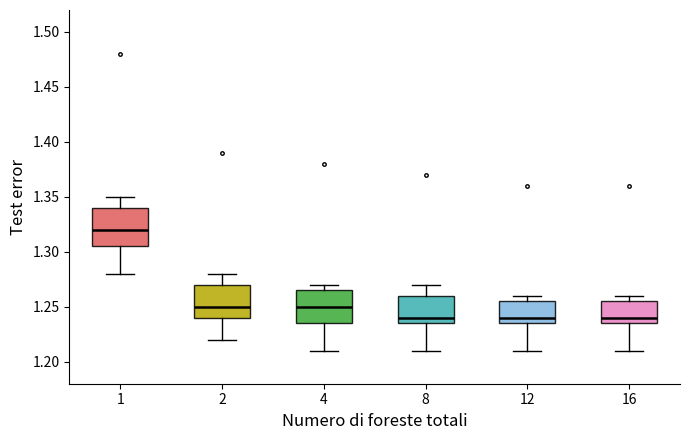

Reading left to right, transcribe this box plot: for each box, give where its median line is, the range the box spans, and where its two whiskers end, as read against the y-axis. The values are not printed on the chart, so give them approximately, as read against the axis.

1: median 1.320, box 1.305 to 1.340, whiskers 1.280 to 1.350
2: median 1.250, box 1.240 to 1.270, whiskers 1.220 to 1.280
4: median 1.250, box 1.235 to 1.265, whiskers 1.210 to 1.270
8: median 1.240, box 1.235 to 1.260, whiskers 1.210 to 1.270
12: median 1.240, box 1.235 to 1.255, whiskers 1.210 to 1.260
16: median 1.240, box 1.235 to 1.255, whiskers 1.210 to 1.260